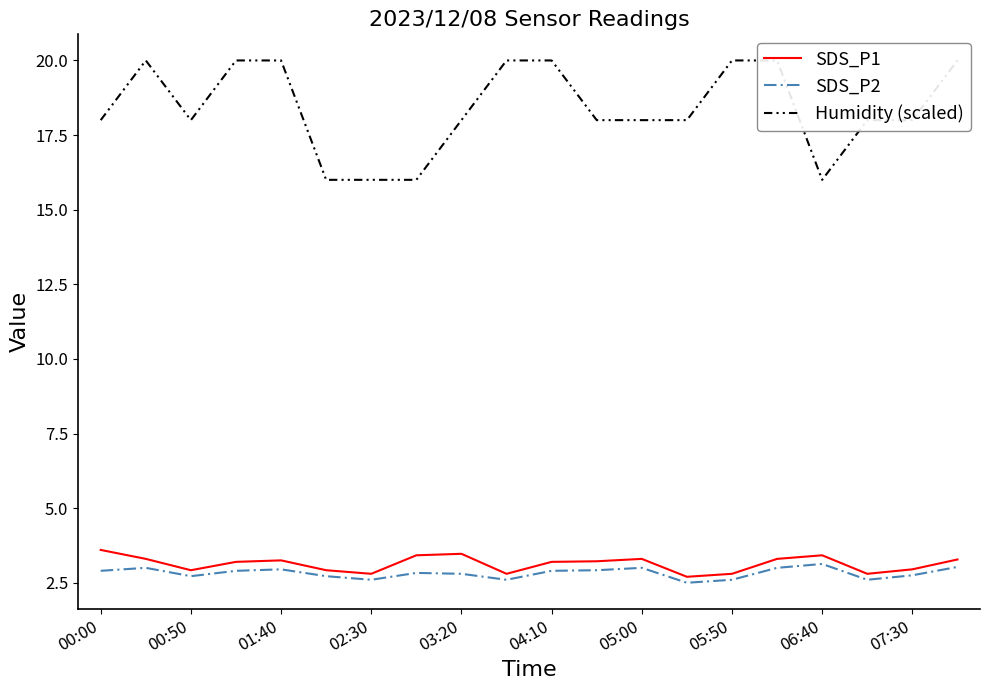

The SDS_P1 series shows 3.2 at 01:40. True or false?

True